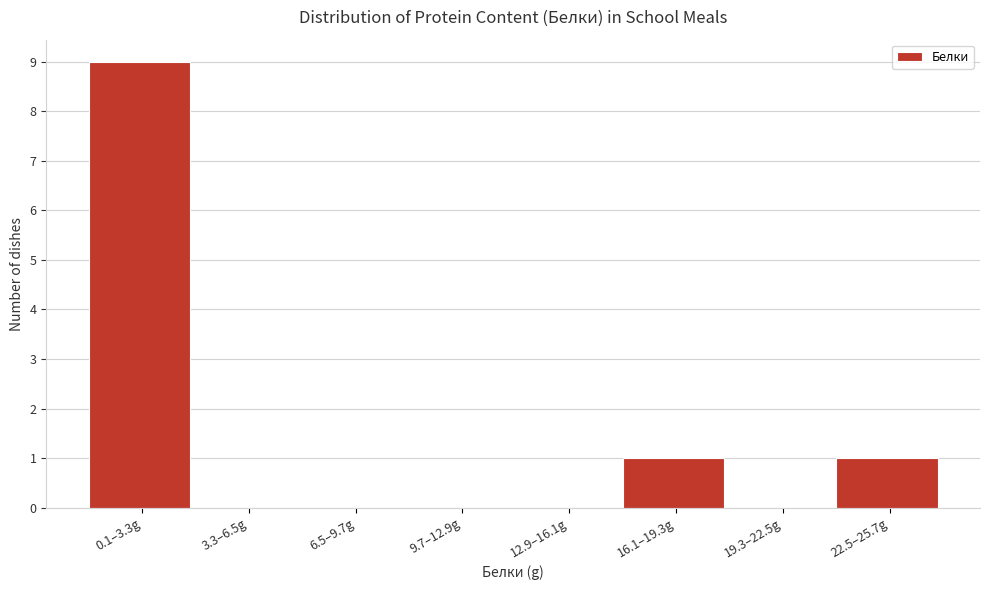

Reading left to right, what are all the values shown in this chart?

0.1–3.3g=9	3.3–6.5g=0	6.5–9.7g=0	9.7–12.9g=0	12.9–16.1g=0	16.1–19.3g=1	19.3–22.5g=0	22.5–25.7g=1